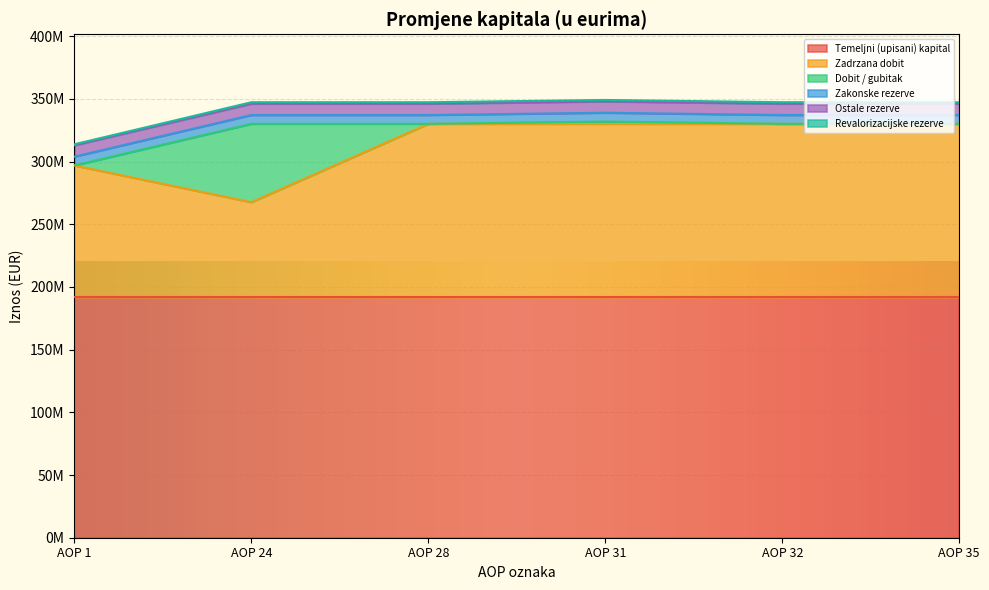

Which has a higher value, AOP 31 or AOP 1?

AOP 31